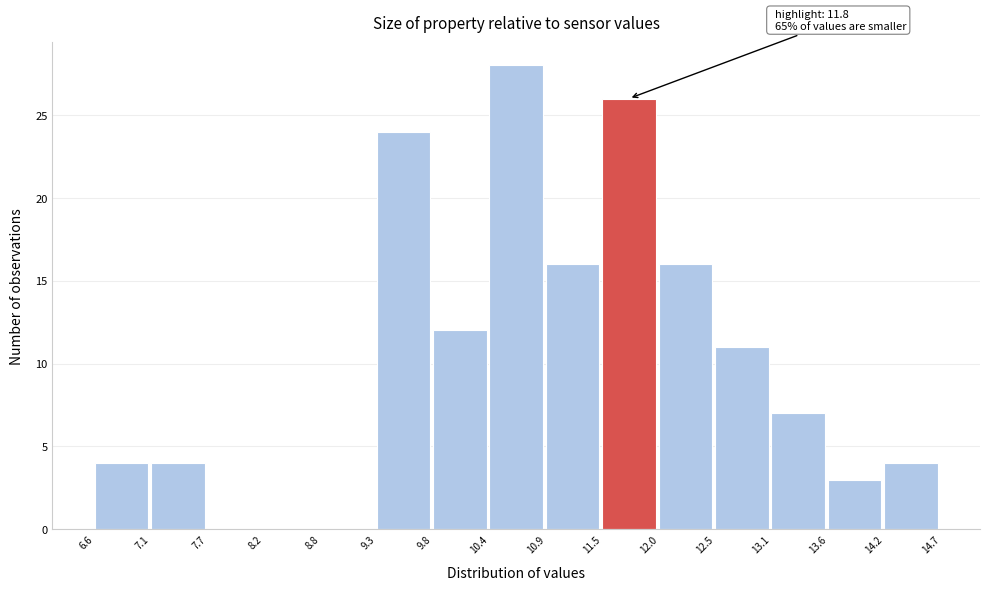

Over which range of the x-axis is the bar tallest?

10.4 to 10.9